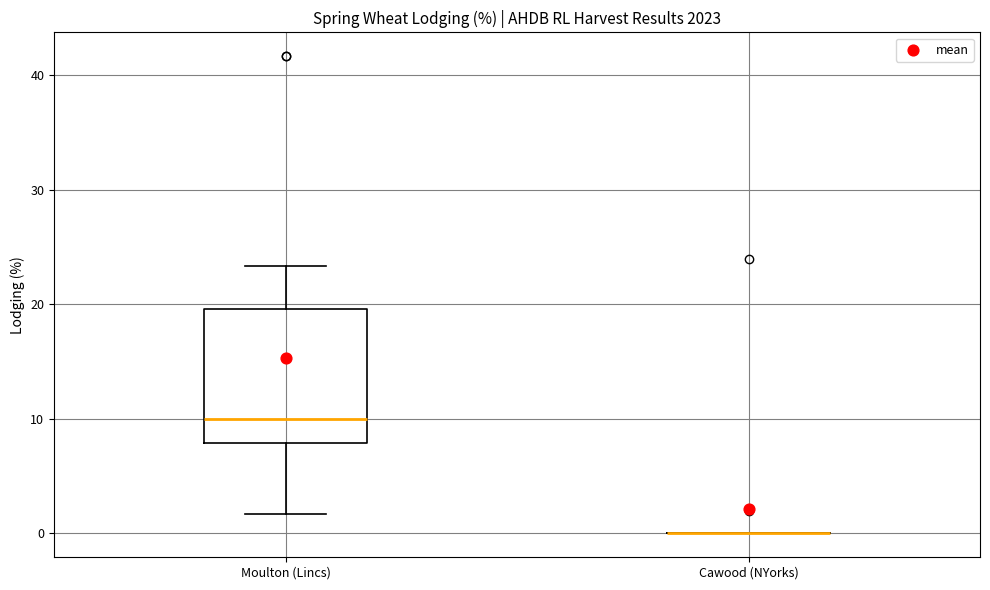

Reading left to right, transcribe this box plot: for each box, give where its median line is, the range the box spans, and where its two whiskers end, as read against the y-axis. The values are not printed on the chart, so give them approximately, as read against the axis.

Moulton (Lincs): median 10, box 8 to 20, whiskers 2 to 23
Cawood (NYorks): box collapsed to a line at 0, whiskers 0 to 0